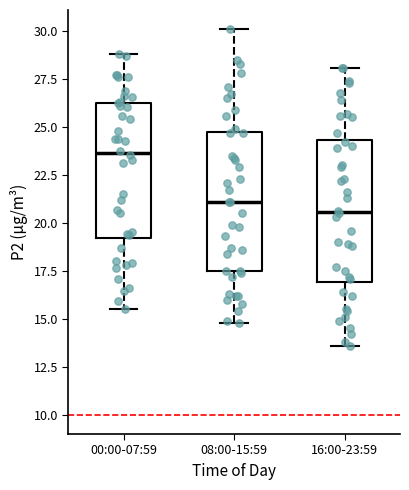

Reading left to right, transcribe this box plot: for each box, give where its median line is, the range the box spans, and where its two whiskers end, as read against the y-axis. The values are not printed on the chart, so give them approximately, as read against the axis.

00:00-07:59: median 23.5, box 19.0 to 26.5, whiskers 15.5 to 29.0
08:00-15:59: median 21.0, box 17.5 to 25.0, whiskers 15.0 to 30.0
16:00-23:59: median 20.5, box 17.0 to 24.5, whiskers 13.5 to 28.0